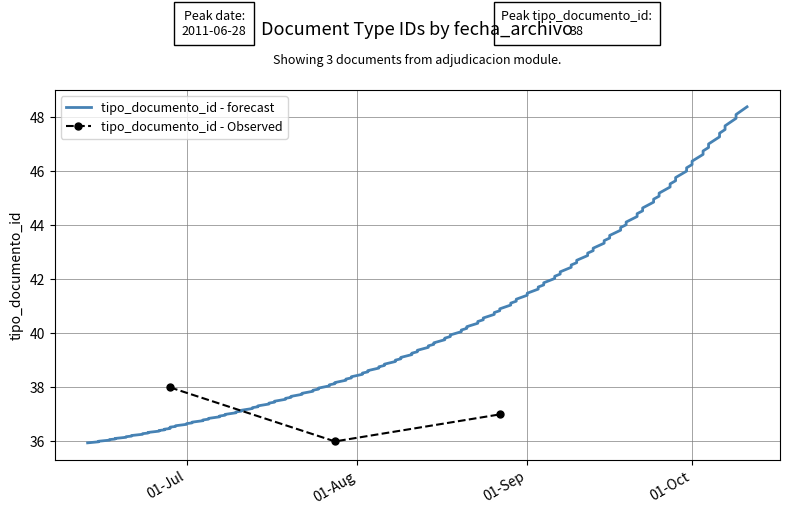

What is the value of the tipo_documento_id - Observed point at the 2nd from the left?

36